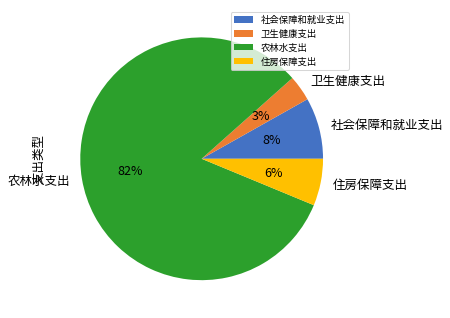

Which slice is the smallest?

卫生健康支出